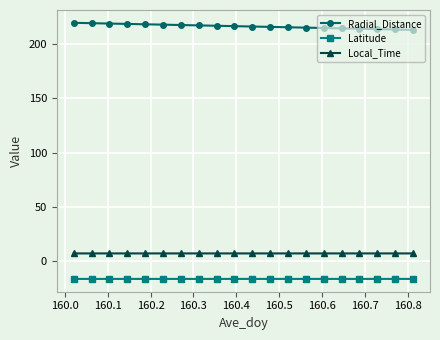

What is the value of the Local_Time point at the 18th from the left?

7.2